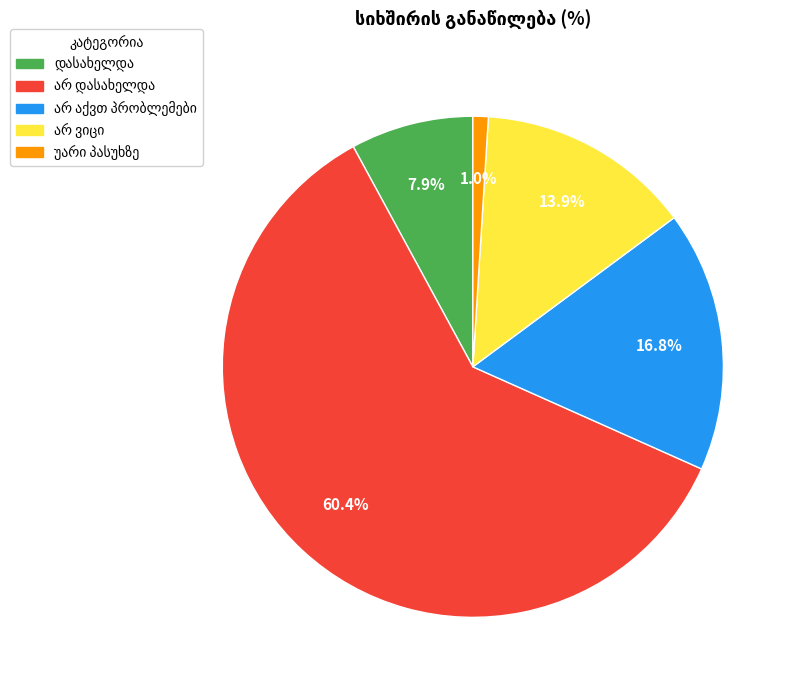

Does any single category account for the majority?

Yes